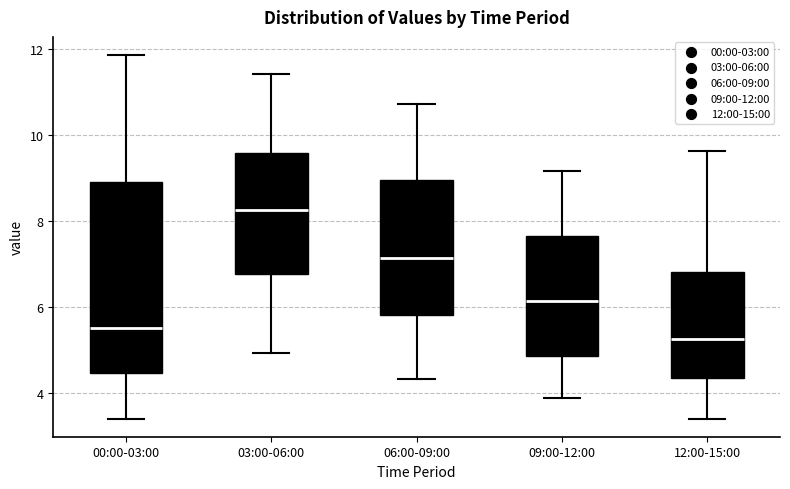

Which box's median line is the highest?

03:00-06:00